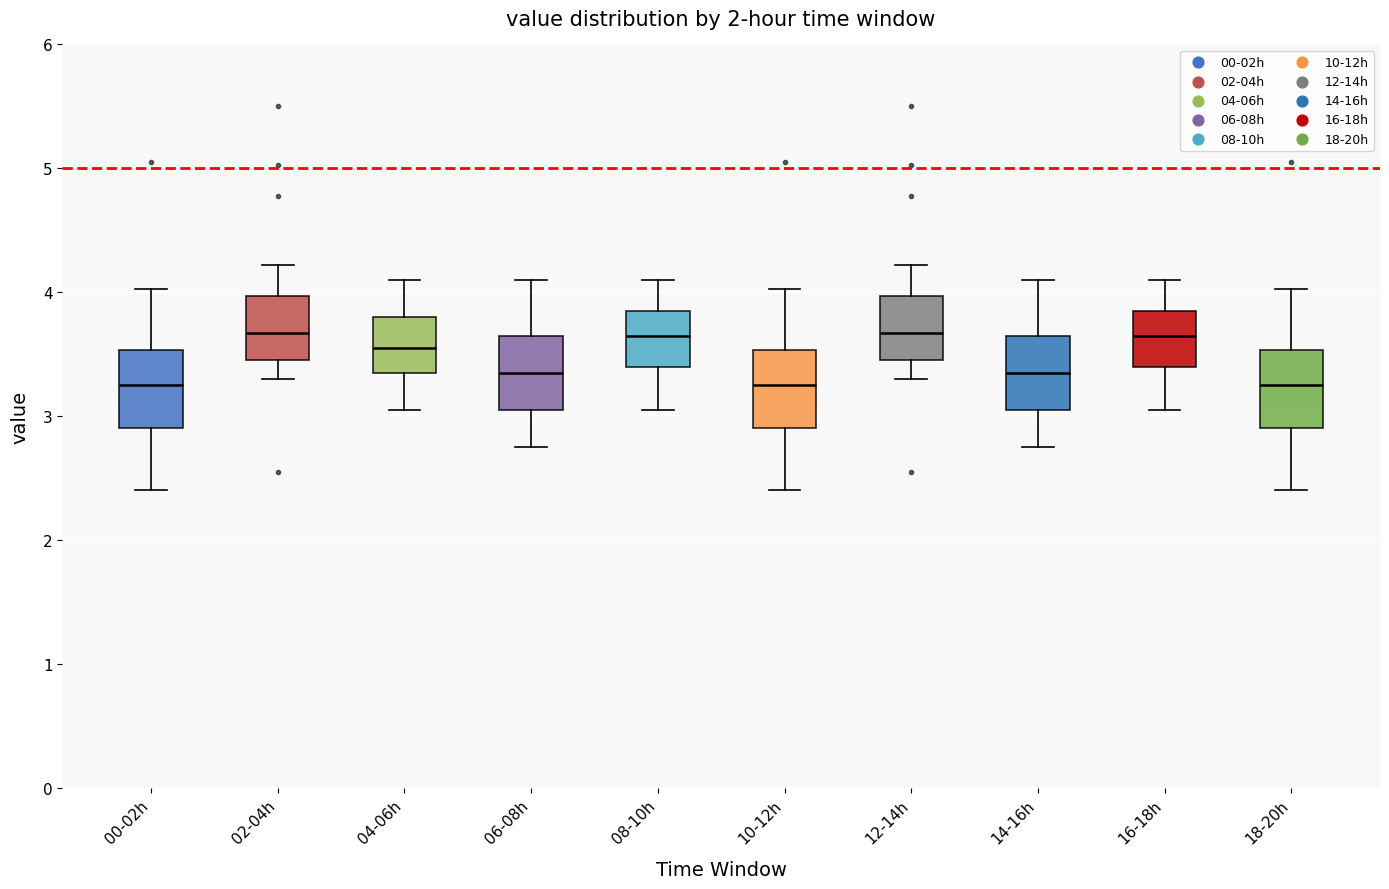

Reading left to right, read every box against the y-axis: the position of its median line, the range the box covers, and the ends of its whiskers. The values are not printed on the chart, so give them approximately, as read against the axis.

00-02h: median 3.3, box 2.9 to 3.5, whiskers 2.4 to 4.0
02-04h: median 3.7, box 3.5 to 4.0, whiskers 3.3 to 4.2
04-06h: median 3.6, box 3.4 to 3.8, whiskers 3.1 to 4.1
06-08h: median 3.4, box 3.1 to 3.7, whiskers 2.8 to 4.1
08-10h: median 3.7, box 3.4 to 3.9, whiskers 3.1 to 4.1
10-12h: median 3.3, box 2.9 to 3.5, whiskers 2.4 to 4.0
12-14h: median 3.7, box 3.5 to 4.0, whiskers 3.3 to 4.2
14-16h: median 3.4, box 3.1 to 3.7, whiskers 2.8 to 4.1
16-18h: median 3.7, box 3.4 to 3.9, whiskers 3.1 to 4.1
18-20h: median 3.3, box 2.9 to 3.5, whiskers 2.4 to 4.0